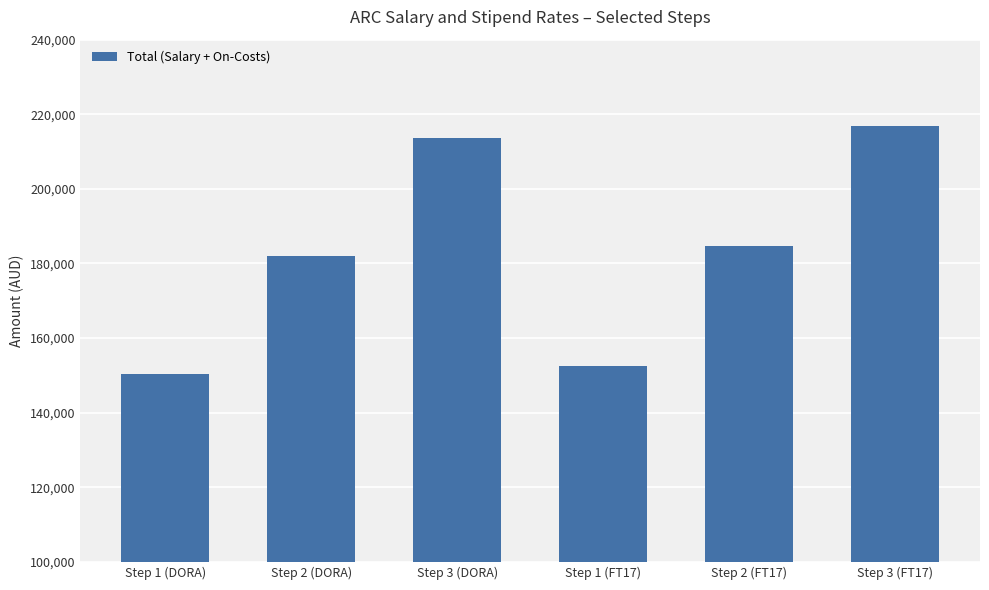

How many bars are there in total?

6